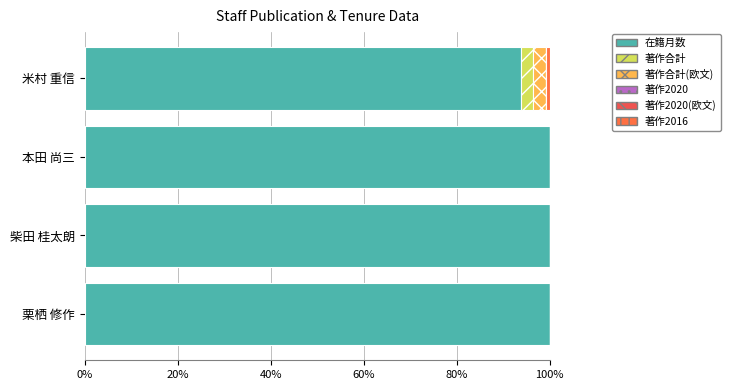

How many series are shown in this chart?

4